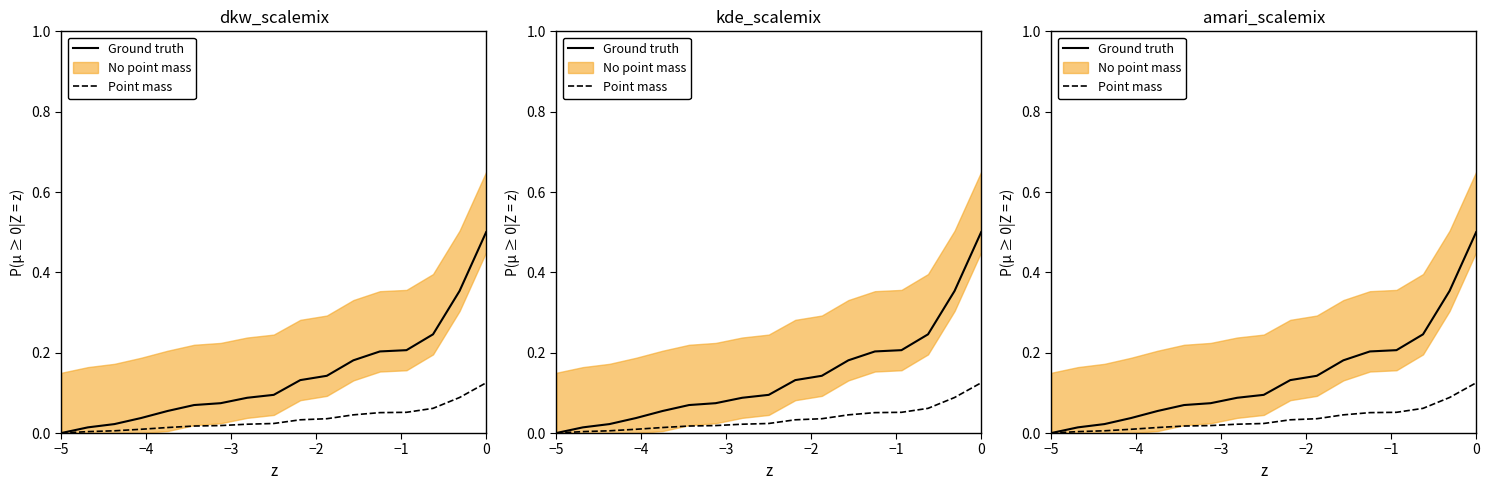

Is this an area chart (filled region under the line)?

No